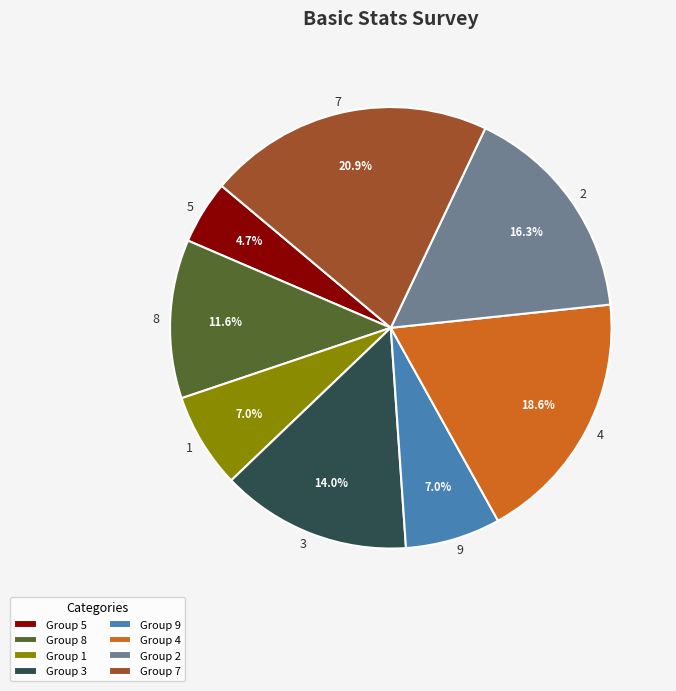

How many slices are in this pie chart?

8